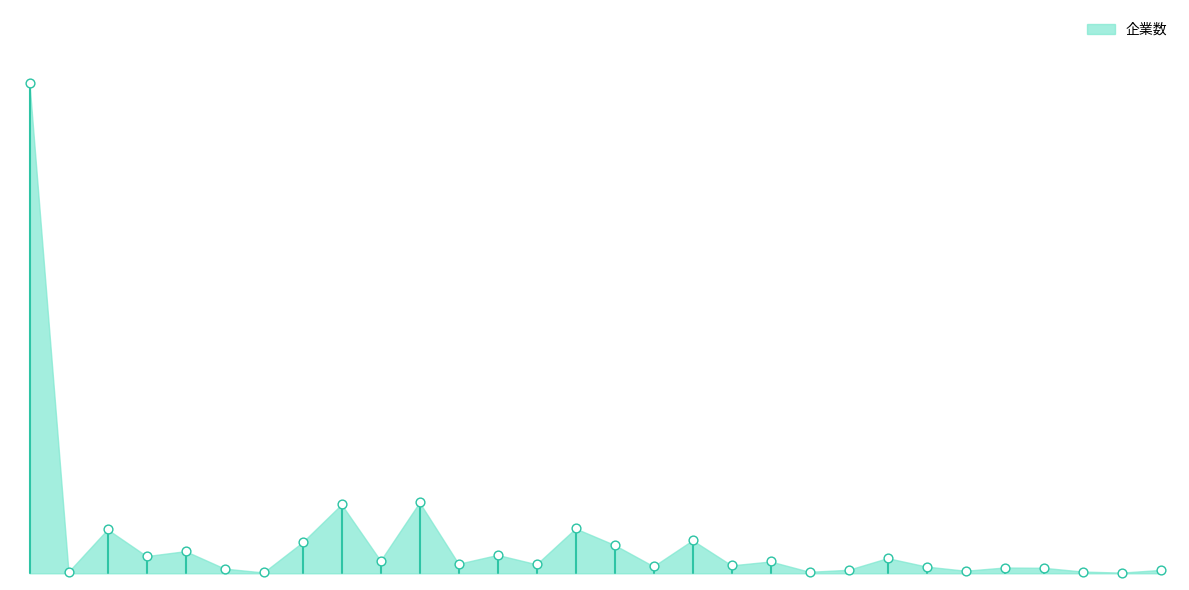

Which has a higher value, 情報・通信業 or 海運業?

情報・通信業